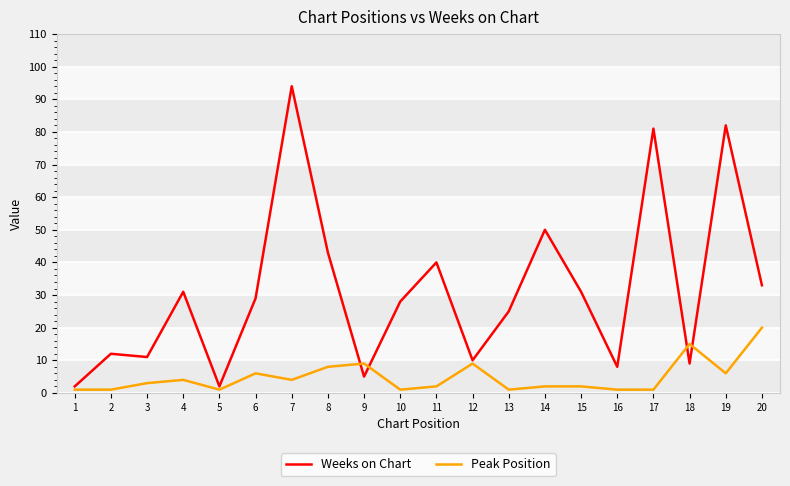

The Weeks on Chart series shows 2 at 1. True or false?

True